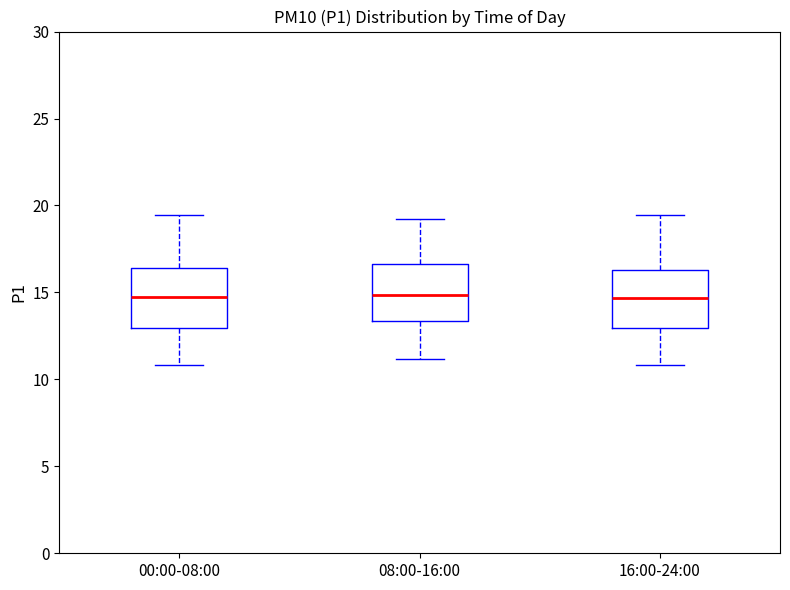

Where does the median line of the box for 08:00-16:00 sit on the y-axis? The values are not printed on the chart, so give them approximately, as read against the axis.

15.0